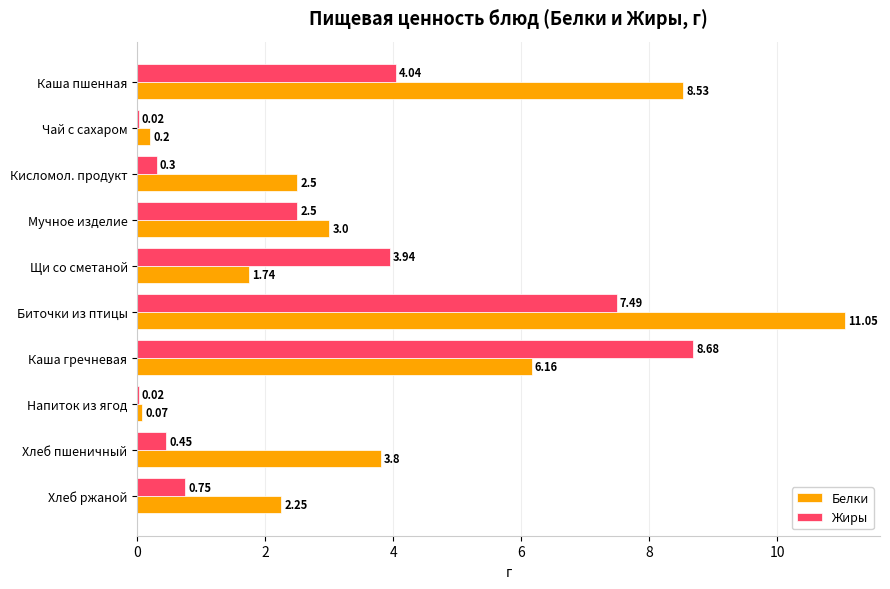

At which label does Белки reach its peak?

Биточки из птицы